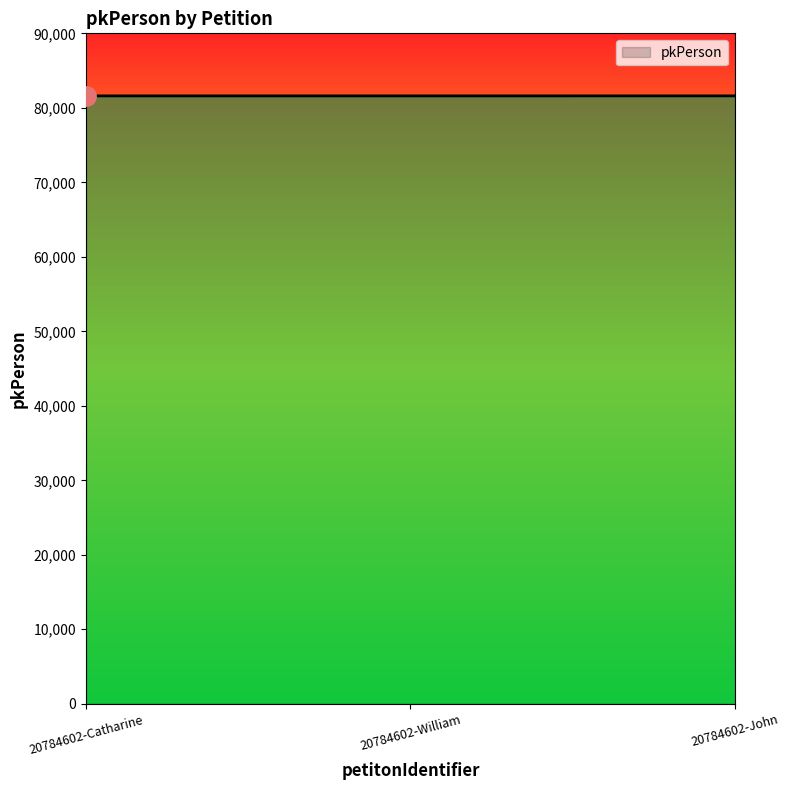

What is the smallest value displayed?

81602